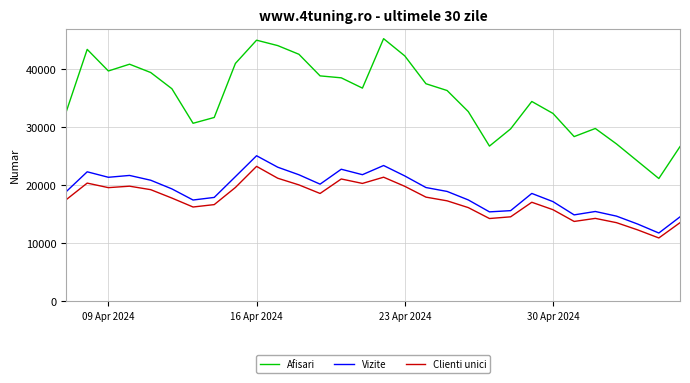

True or false: Vizite and Clienti unici cross at least once.

False